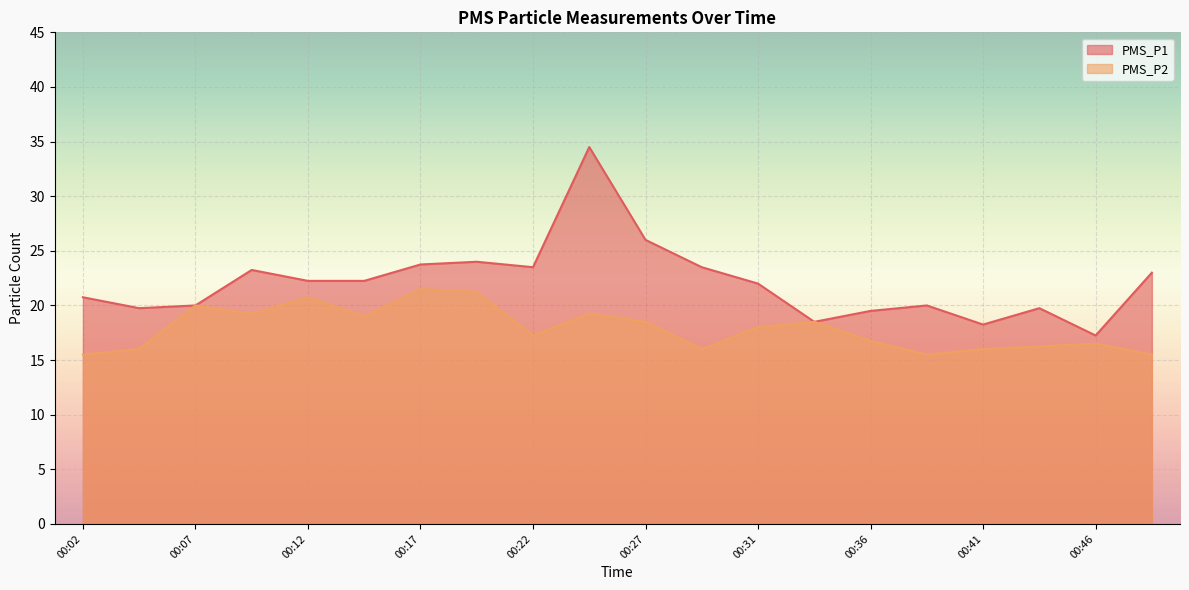

What is the total value across all series at 00:41?

34.2